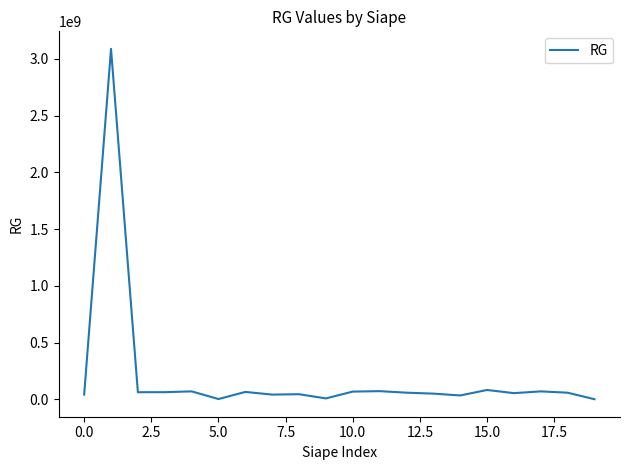

What is the difference between the maximum and minimum values?

3085956849